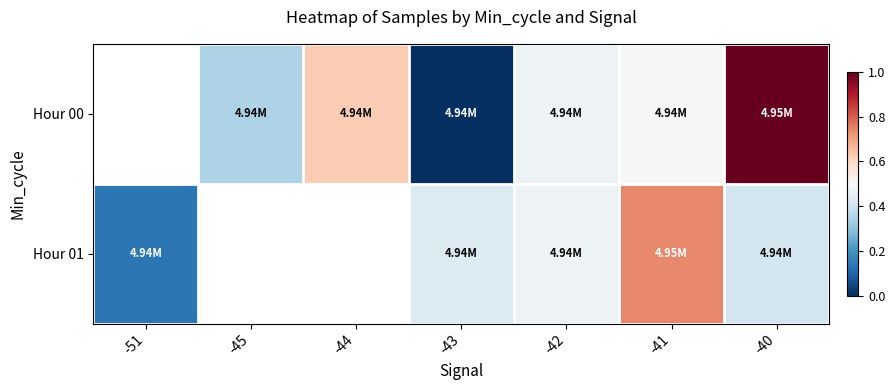

Which category has the highest value across all series?

-40